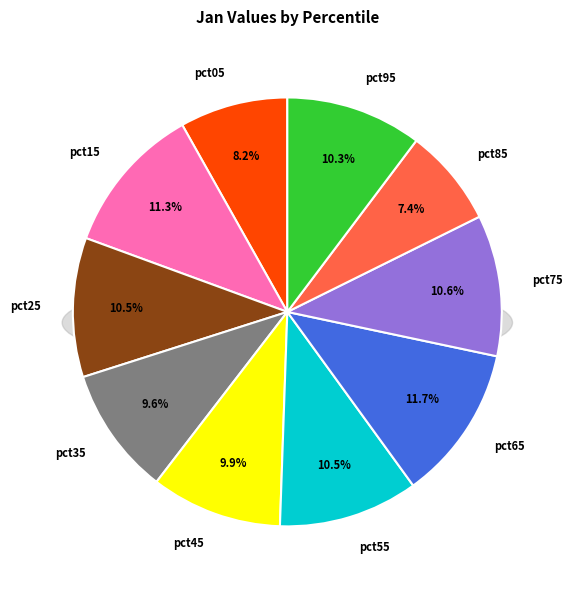

Is there any slice that represents more than half of the pie?

No